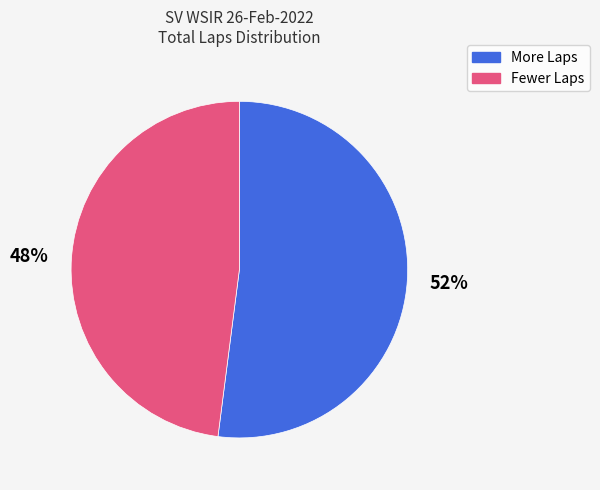

Does any single category account for the majority?

Yes